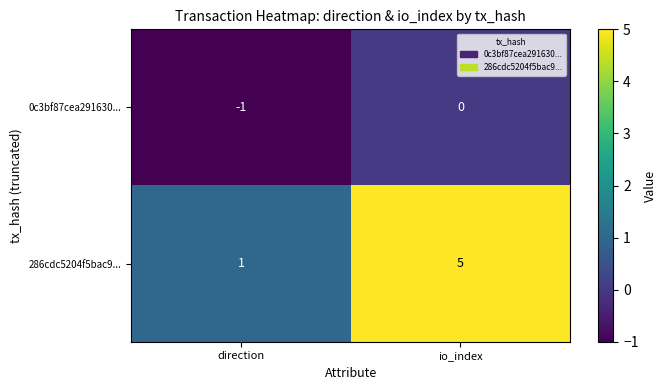

Rank the series by their maximum value, from highest to lowest.

286cdc5204f5bac9..., 0c3bf87cea291630...